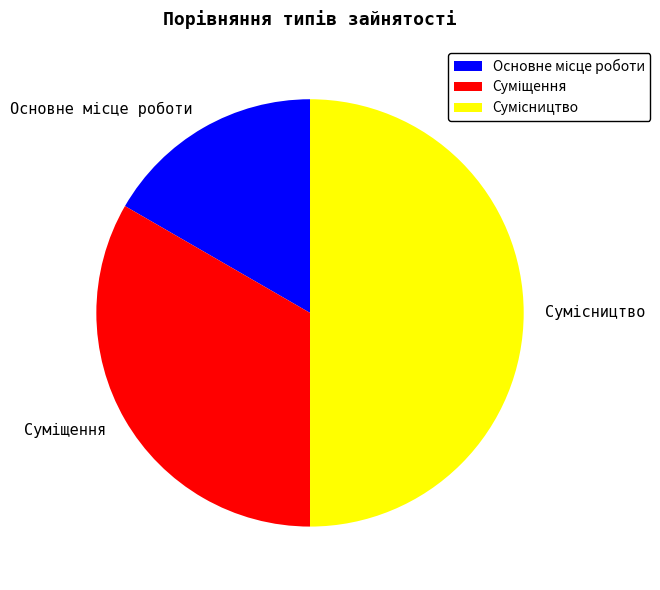

Count the number of slices in the pie.

3